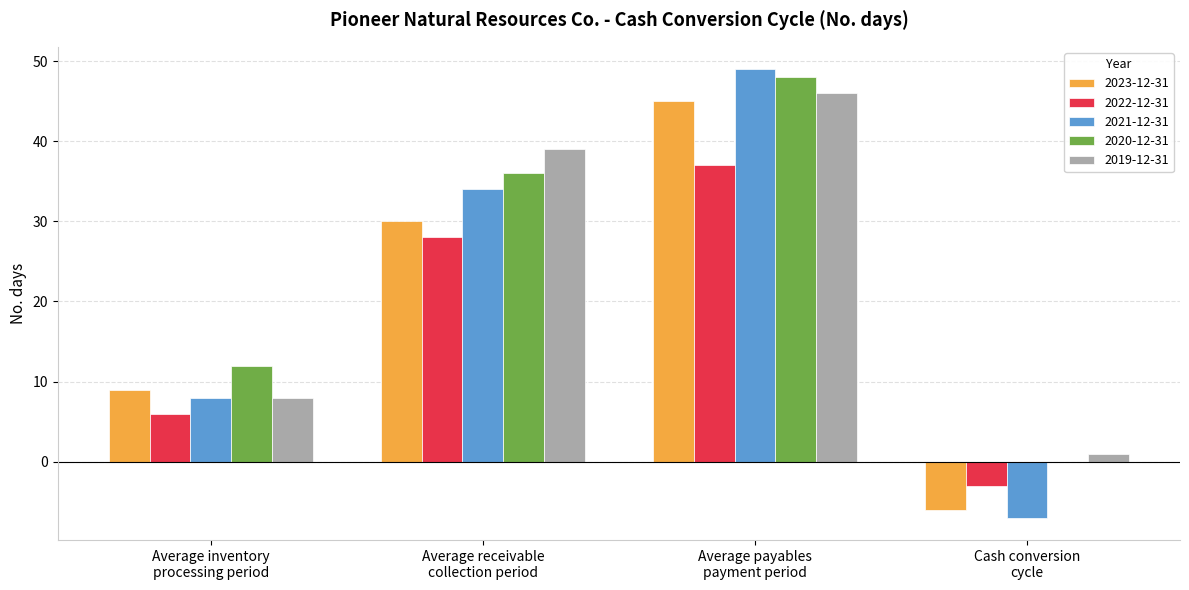

How many groups of bars are there?

4